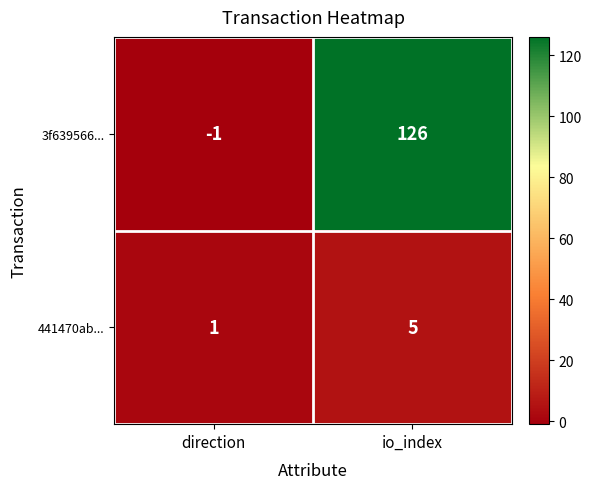

What is the difference between the 3f639566... values at io_index and direction?

127